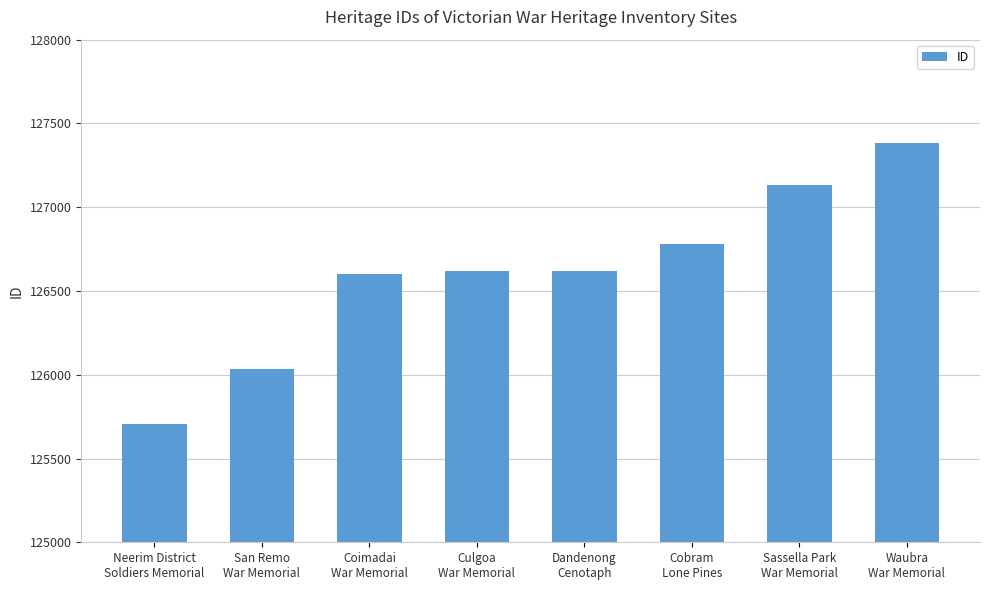

What is the approximate value at San Remo
War Memorial, to the nearest 10?

126040